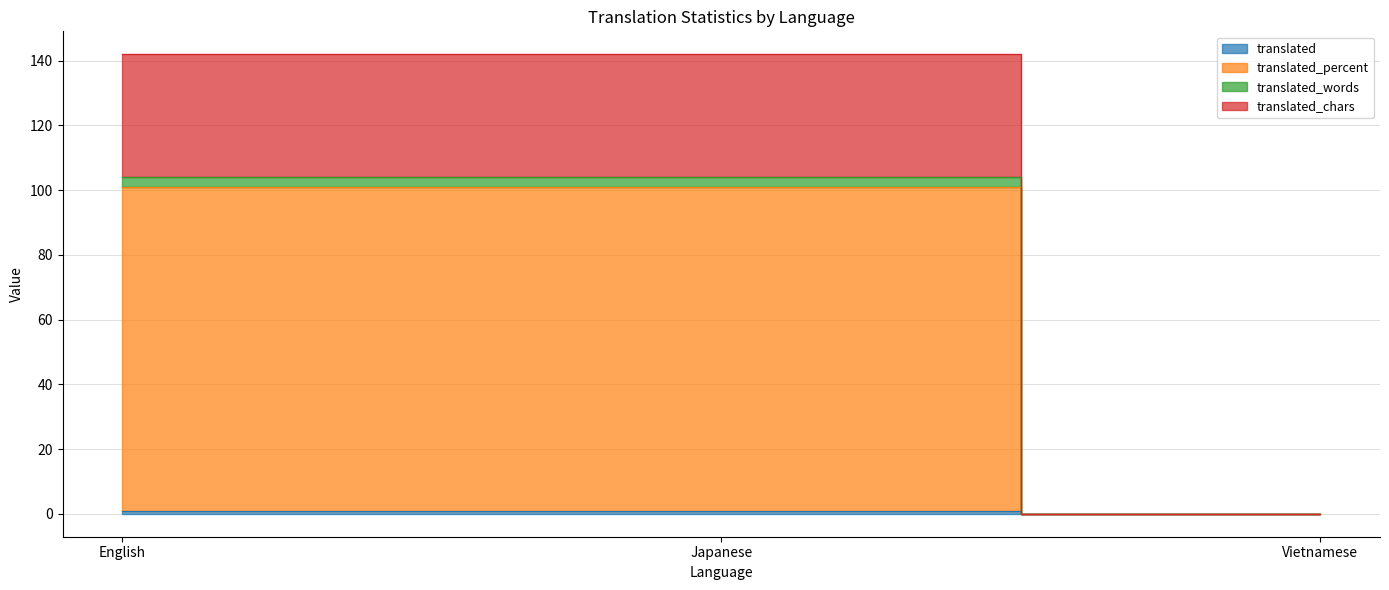

What is the difference between the maximum and minimum values in the translated series?

1